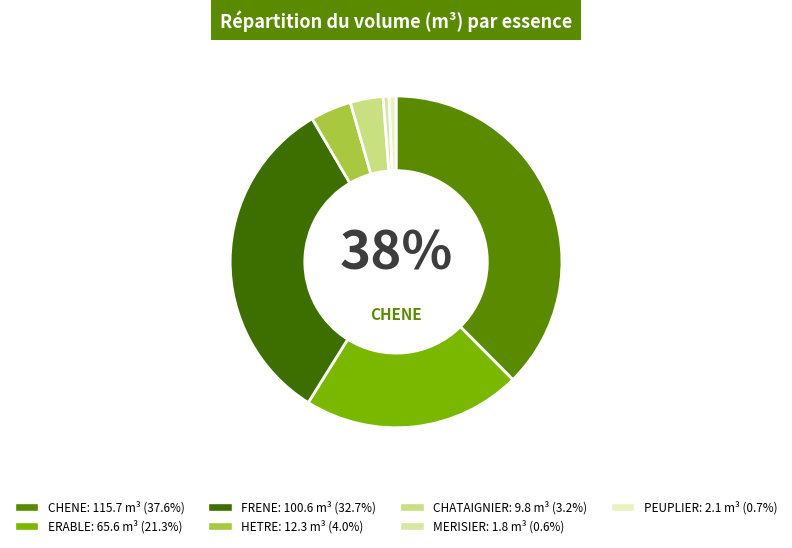

Count the number of slices in the pie.

7